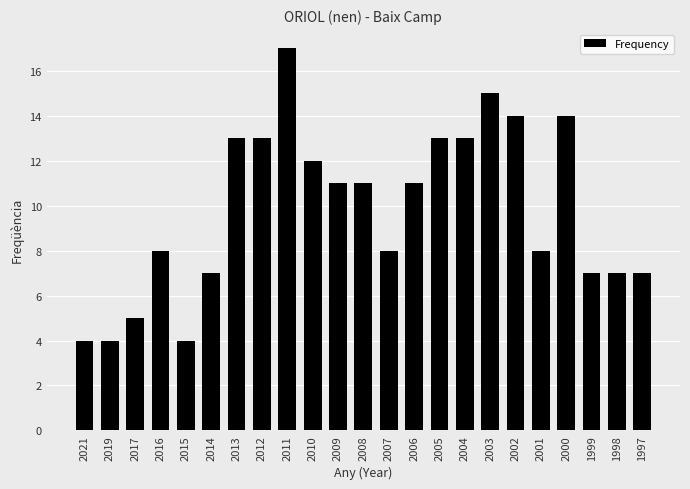

What is the change in value from 2014 to 2000?

+7